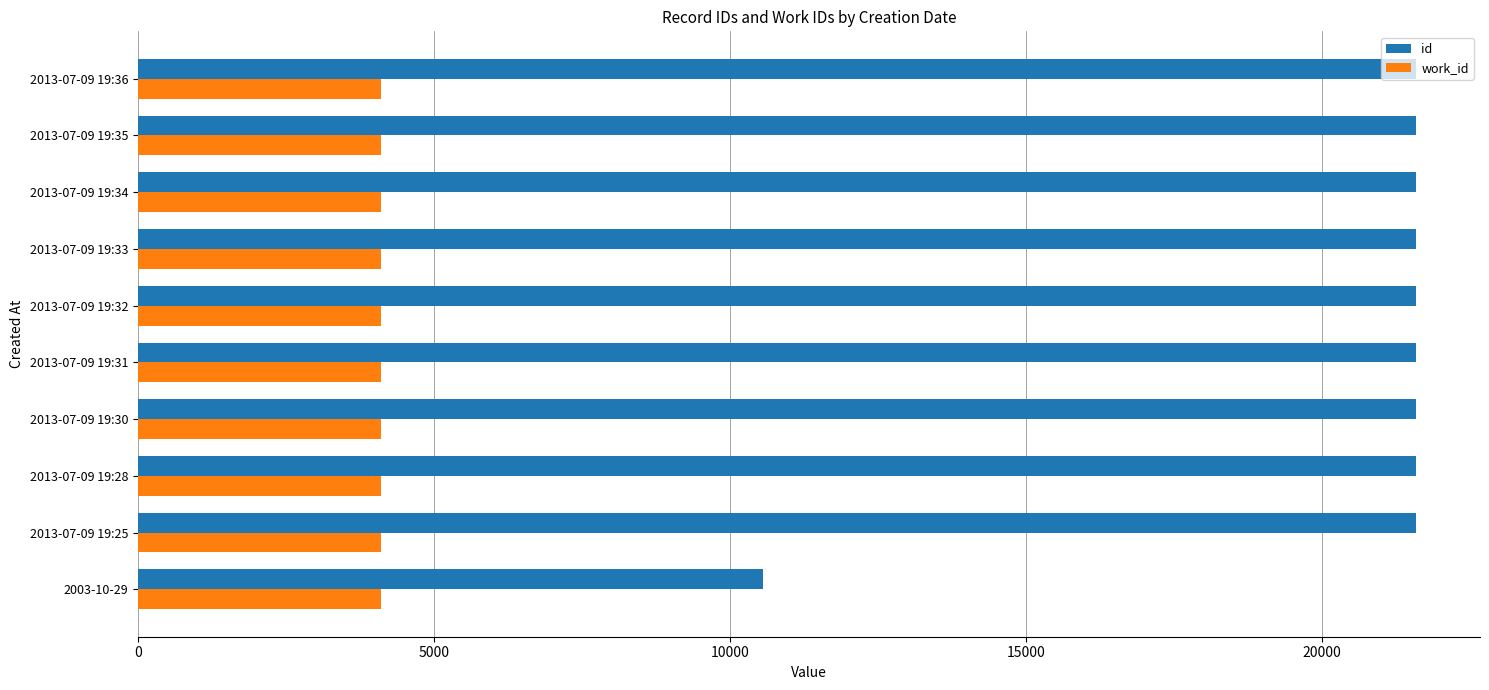

Is the value of id at 2013-07-09 19:28 greater than the value of work_id at 2013-07-09 19:28?

Yes